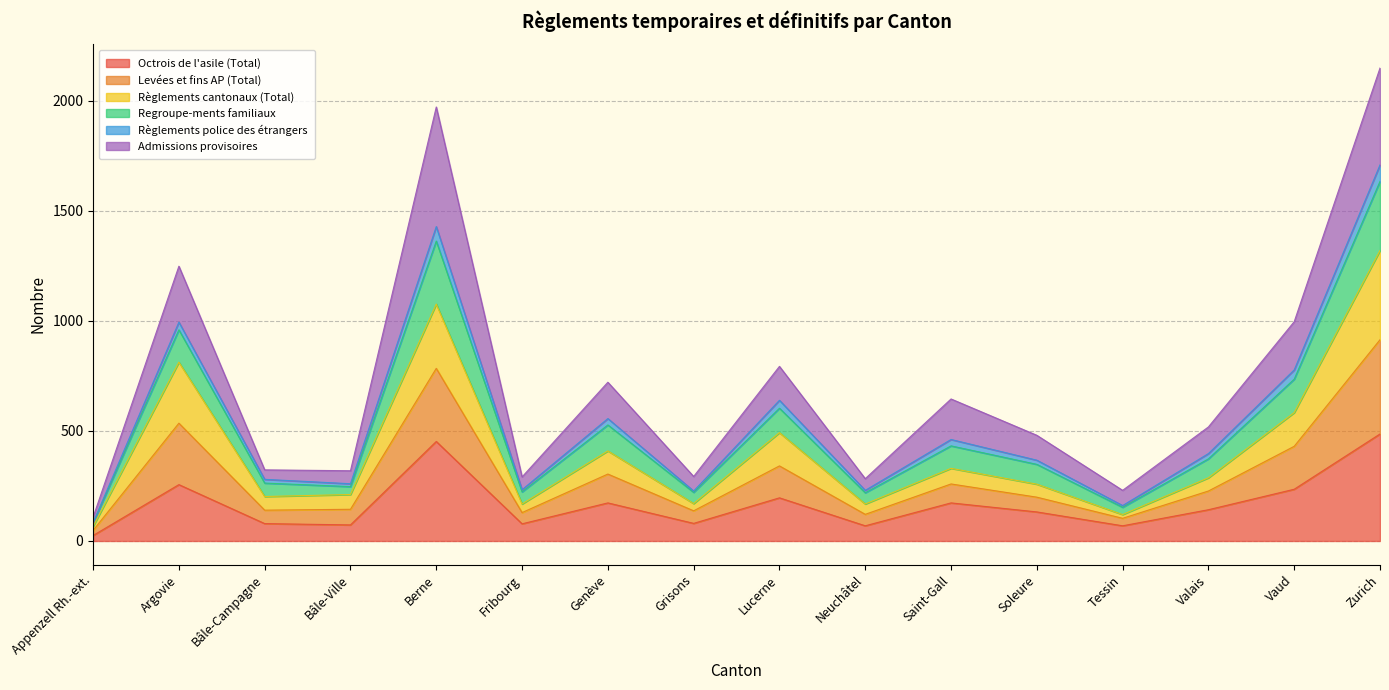

True or false: Octrois de l'asile (Total) has a value of 452 at Berne.

True